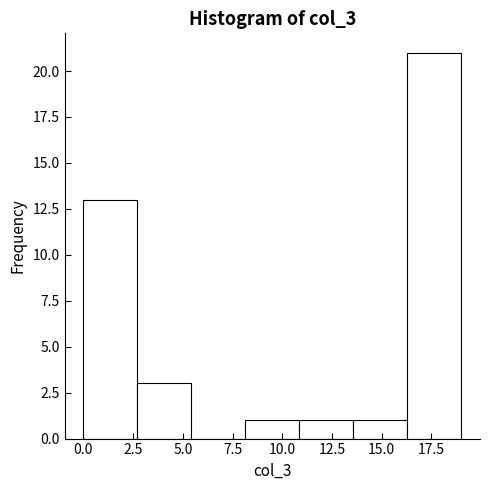

What is the height of the bar covering 2.5 to 5.5 on the x-axis? Neither the bar edges nor the heights are printed on the chart, so give them approximately, as read against the axes.

3